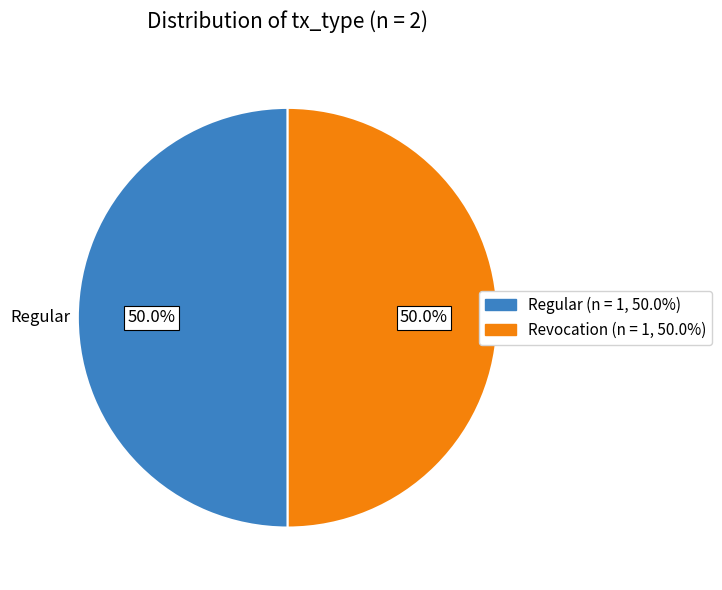

Combined, what portion of the pie is Revocation and Regular?

100.0%